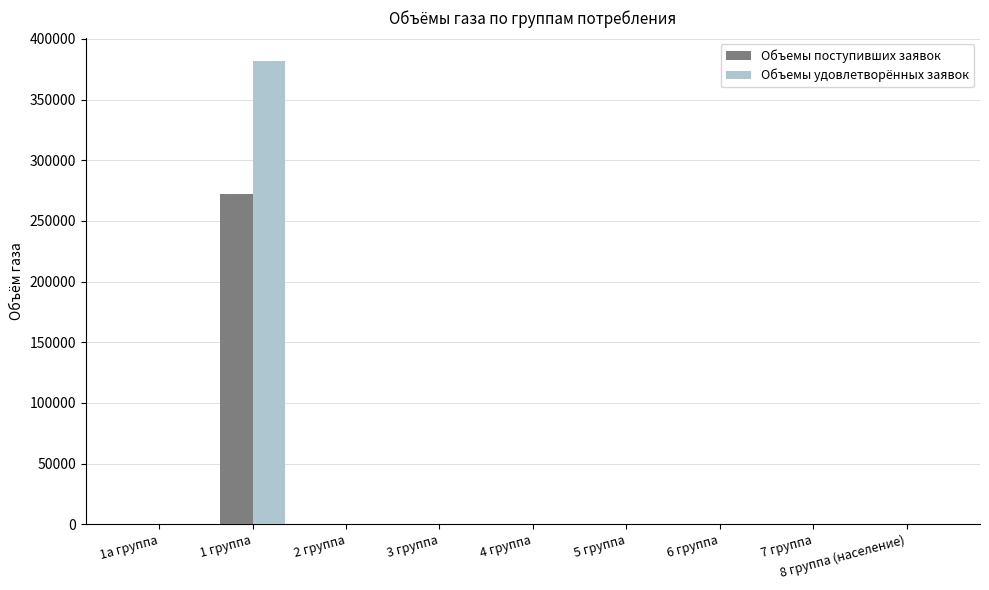

Which series has the largest range (max minus min)?

Объемы удовлетворённых заявок